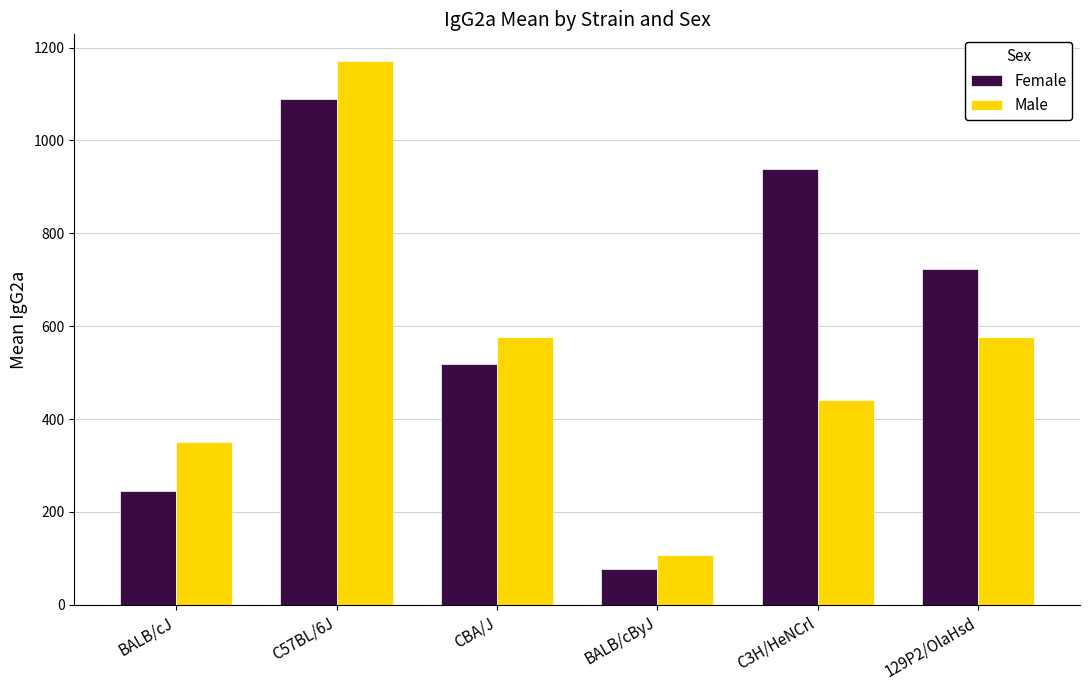

Reading left to right, extract all data points from this chart.

Female: 246.0	1090.0	518.0	76.2	939.0	724.0
Male: 350.0	1170.0	576.0	108.0	440.0	576.0